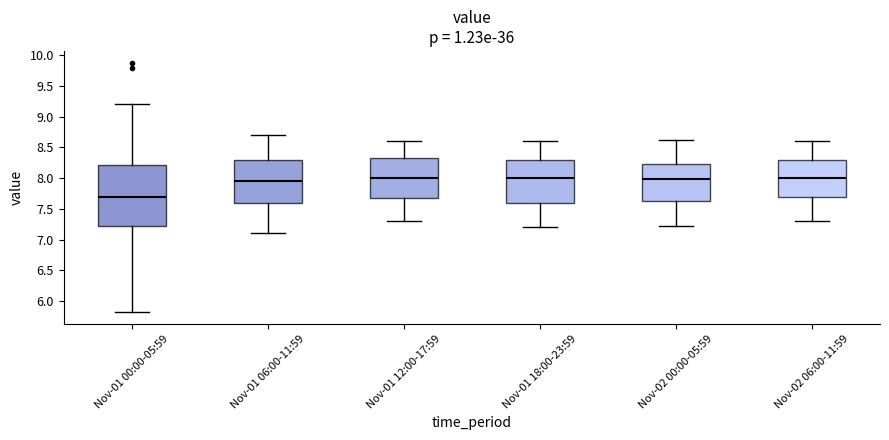

Which box has the lowest median line?

Nov-01 00:00-05:59